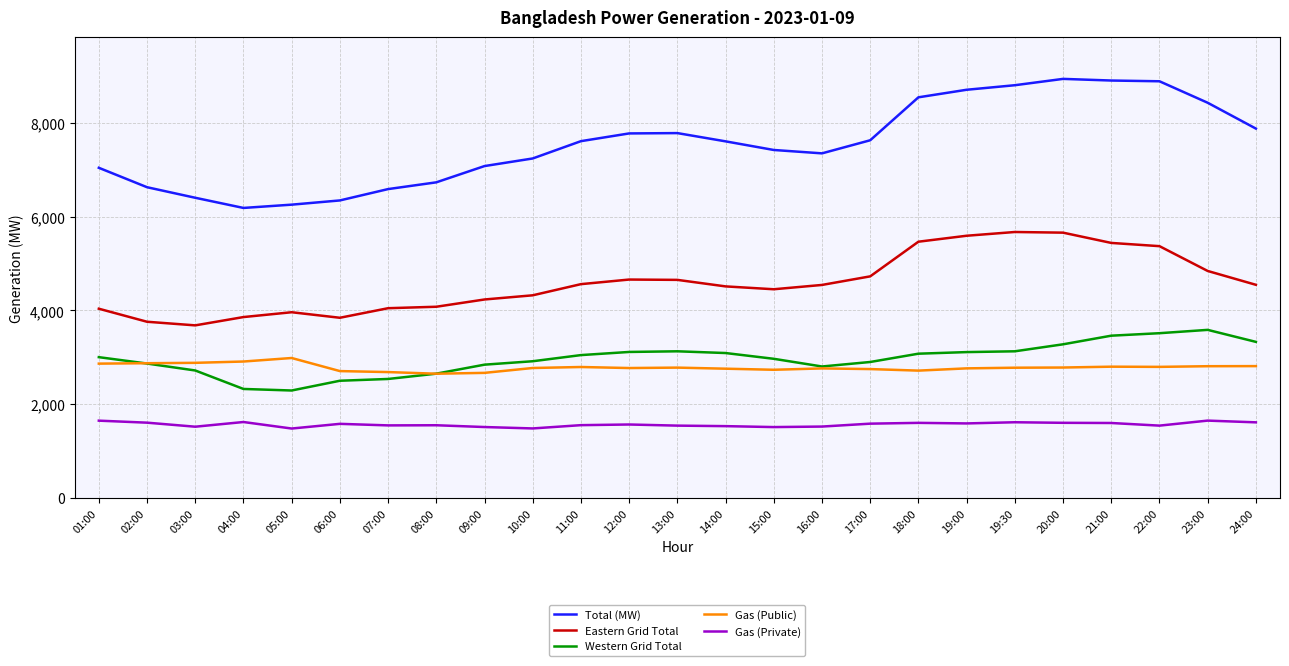

What is the spread (max minus min) of values at 15:00?

5909